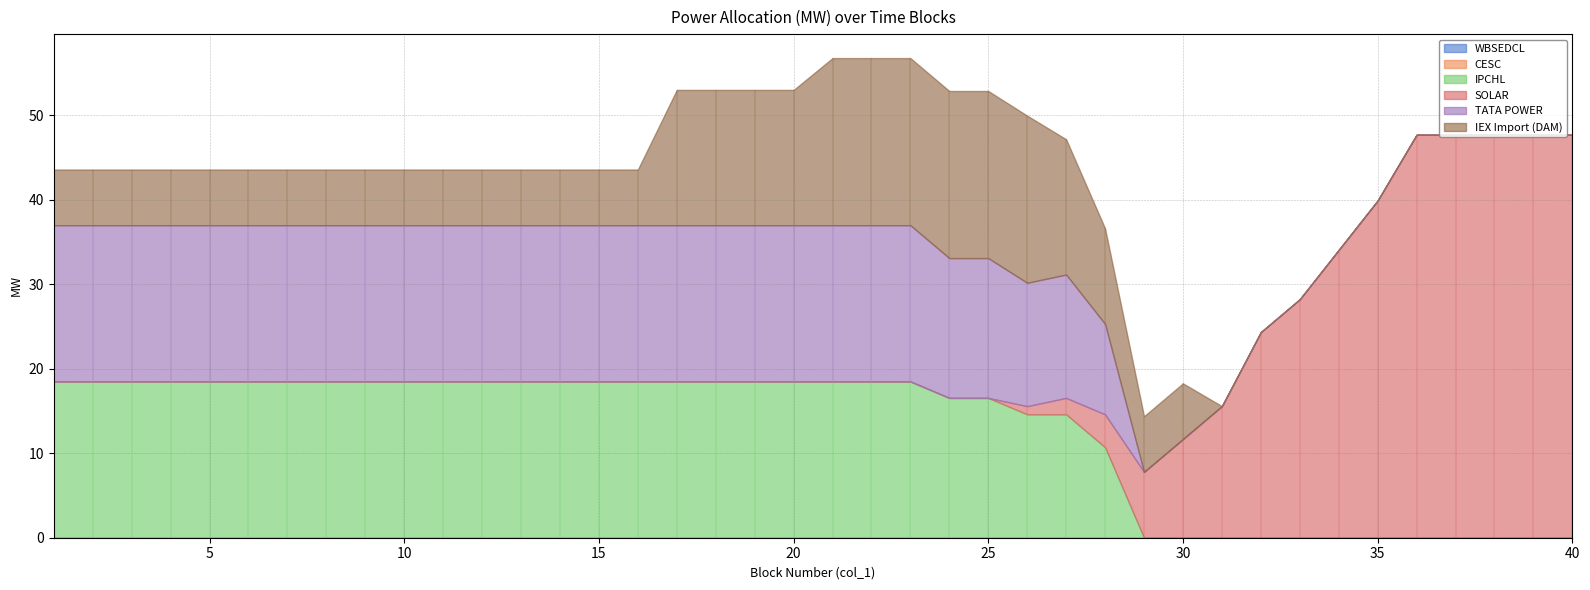

Does the chart display data point markers on the line(s)?

No